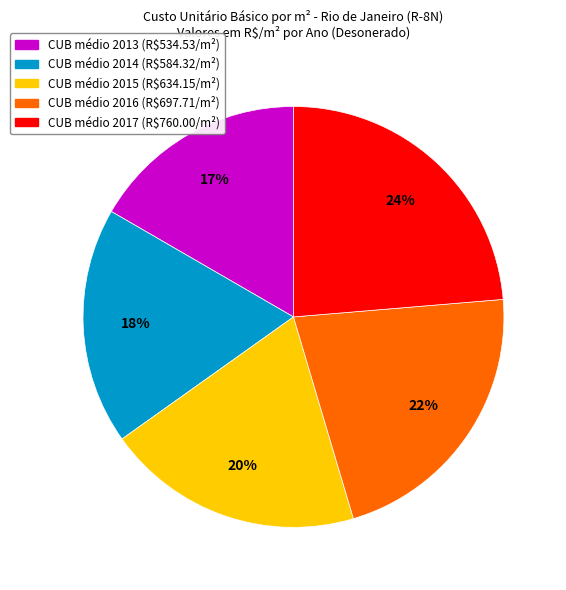

Is there any slice that represents more than half of the pie?

No